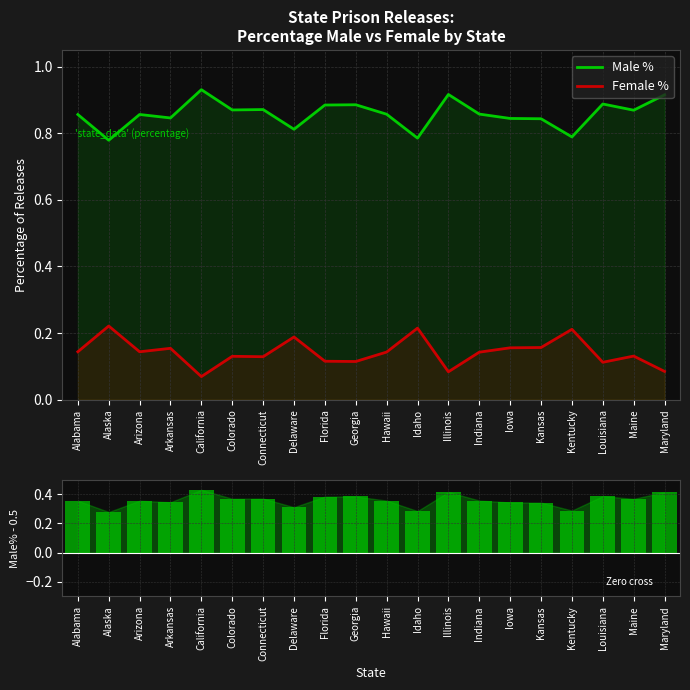

What is the average value of the Female % series?

0.1